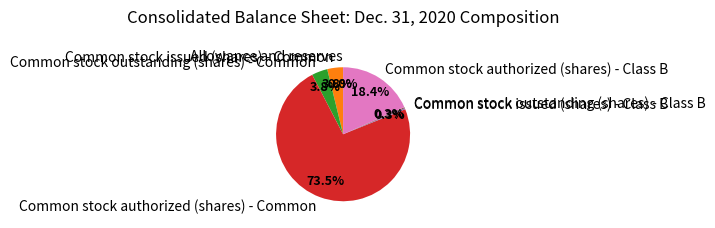

What is the largest slice in the pie chart?

Common stock authorized (shares) - Common